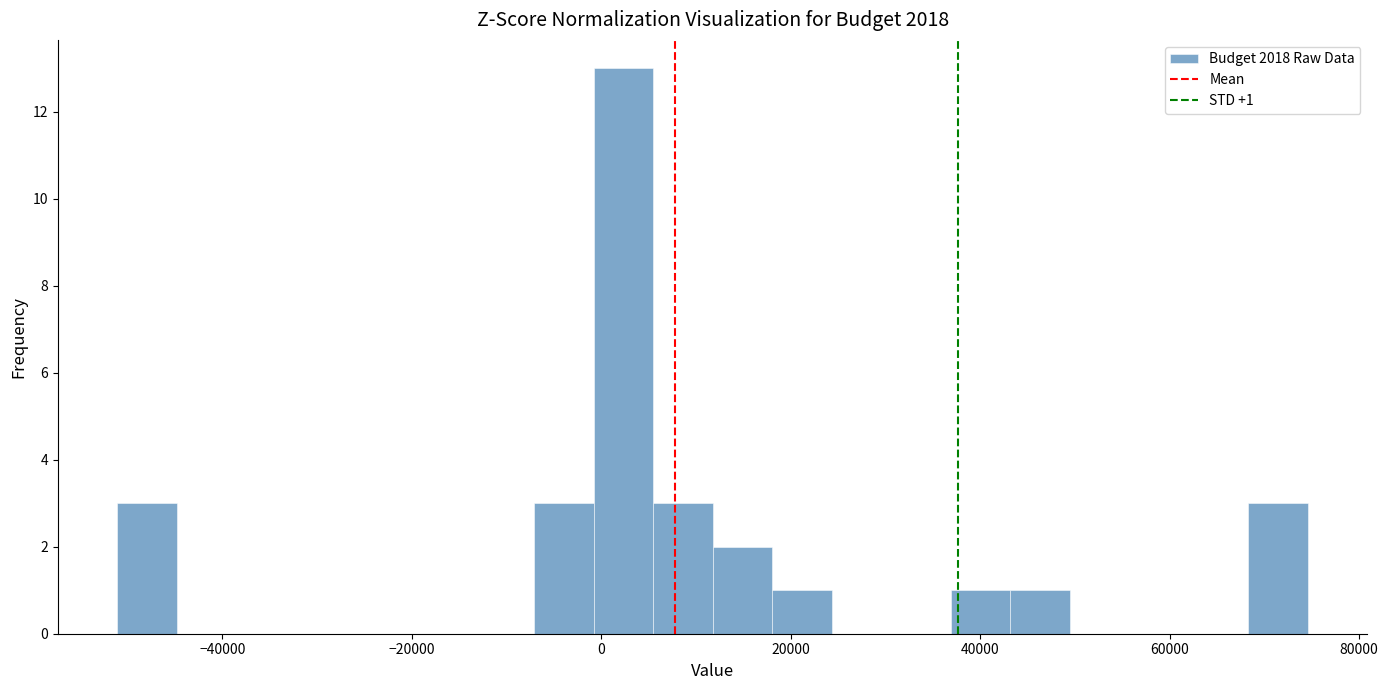

Read against the x-axis, roughly where is the centre of the tallest bar?

2000